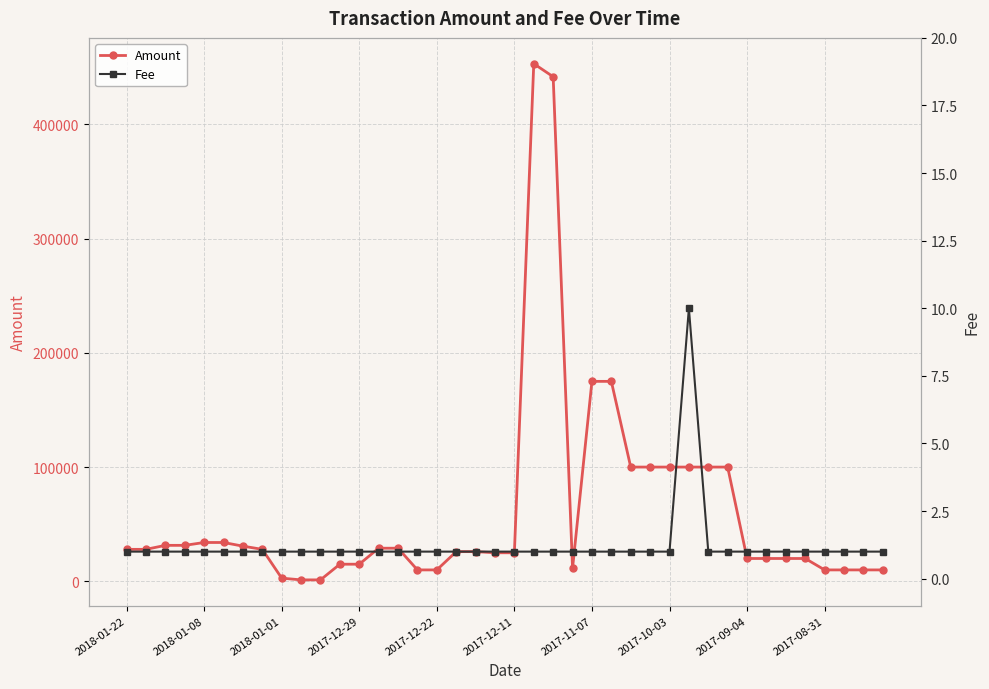

True or false: Amount and Fee cross at least once.

False